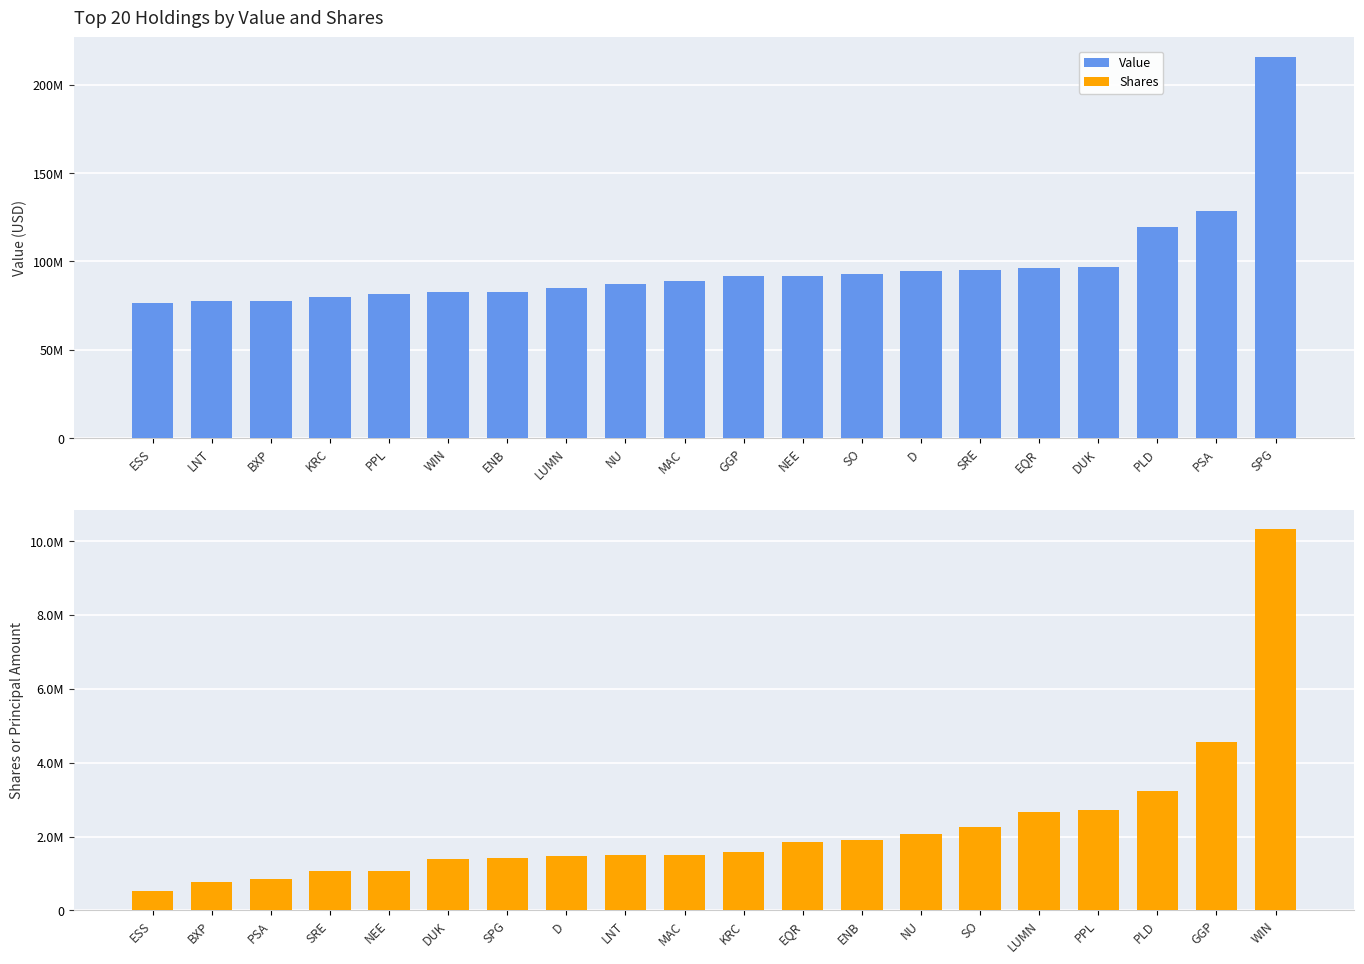

How many series are shown in this chart?

2